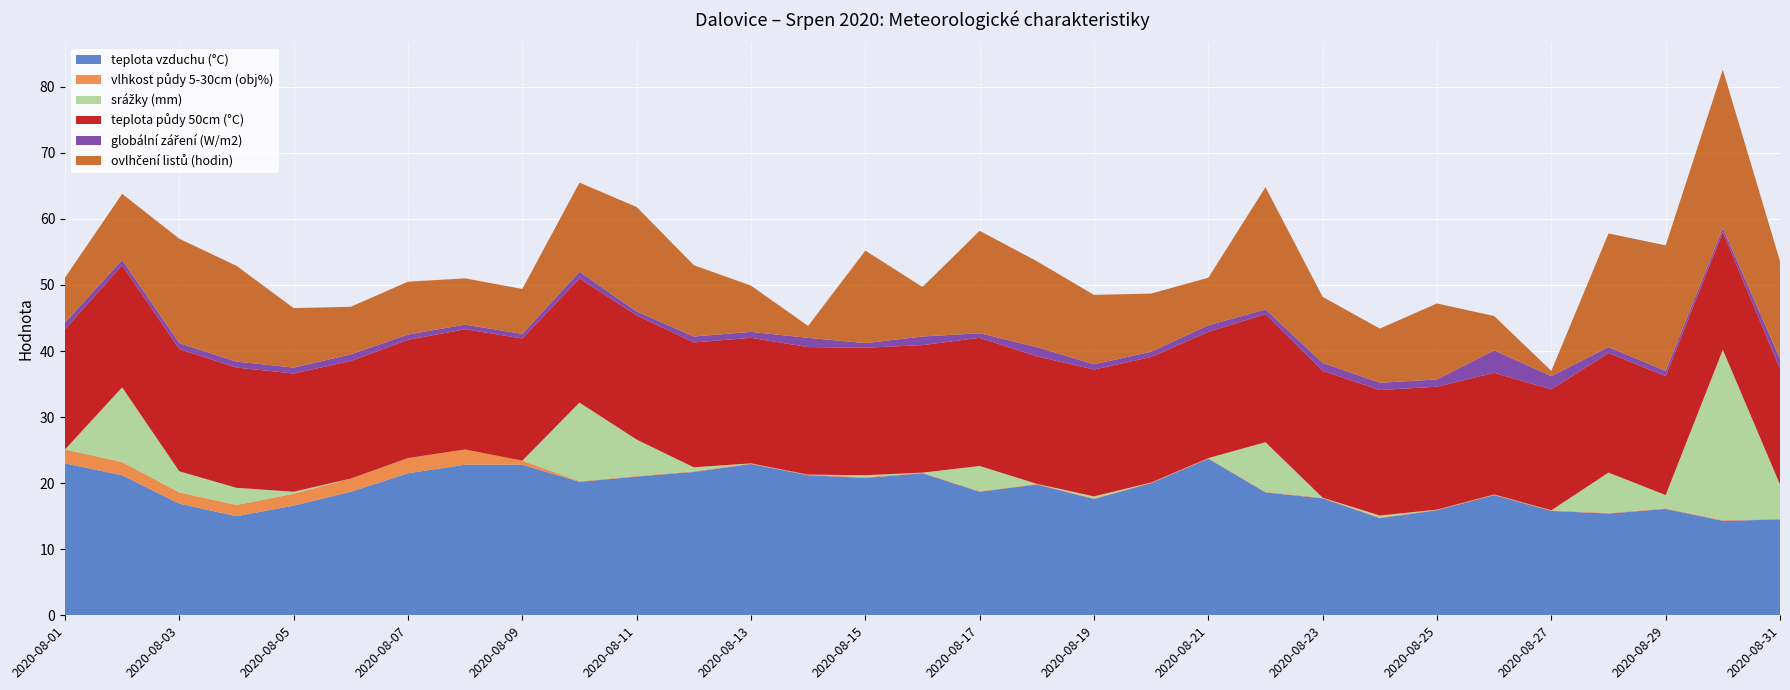

Reading right to left, transcribe all the data shown in this chart.

teplota vzduchu (°C): 14.5	14.3	16.1	15.4	15.8	18.2	15.9	14.7	17.7	18.6	23.7	20.0	17.6	19.8	18.7	21.5	20.8	21.2	22.9	21.7	21.0	20.2	22.8	22.8	21.5	18.7	16.6	15.0	16.9	21.2	23.0
vlhkost půdy 5-30cm (obj%): 0.1	0.1	0.1	0.1	0.1	0.1	0.1	0.1	0.1	0.1	0.1	0.1	0.1	0.1	0.1	0.1	0.1	0.1	0.1	0.1	0.1	0.1	0.6	2.3	2.3	2.0	1.8	1.7	1.7	2.0	2.1
srážky (mm): 5.2	25.8	2.0	6.1	0.0	0.0	0.0	0.3	0.0	7.5	0.0	0.0	0.3	0.0	3.8	0.0	0.3	0.0	0.0	0.6	5.5	11.9	0.0	0.0	0.0	0.0	0.3	2.6	3.2	11.3	0.0
teplota půdy 50cm (°C): 17.5	17.8	18.0	18.1	18.3	18.4	18.6	19.0	19.2	19.4	19.1	19.0	19.2	19.3	19.4	19.3	19.3	19.3	19.0	18.9	18.8	18.8	18.5	18.2	17.9	17.8	17.9	18.2	18.5	18.5	18.2
globální záření (W/m2): 1.5	0.6	0.8	0.9	2.0	3.4	1.1	1.1	1.2	0.7	1.0	0.8	0.8	1.4	0.7	1.3	0.7	1.4	0.9	0.9	0.6	1.0	0.7	0.7	0.8	1.0	0.9	0.9	0.9	0.8	1.0
ovlhčení listů (hodin): 14.8	24.0	19.0	17.2	0.8	5.2	11.5	8.2	10.0	18.5	7.2	8.8	10.5	13.0	15.5	7.5	14.0	1.8	7.0	10.8	15.8	13.5	6.8	7.0	8.0	7.2	9.0	14.5	15.8	10.0	6.8